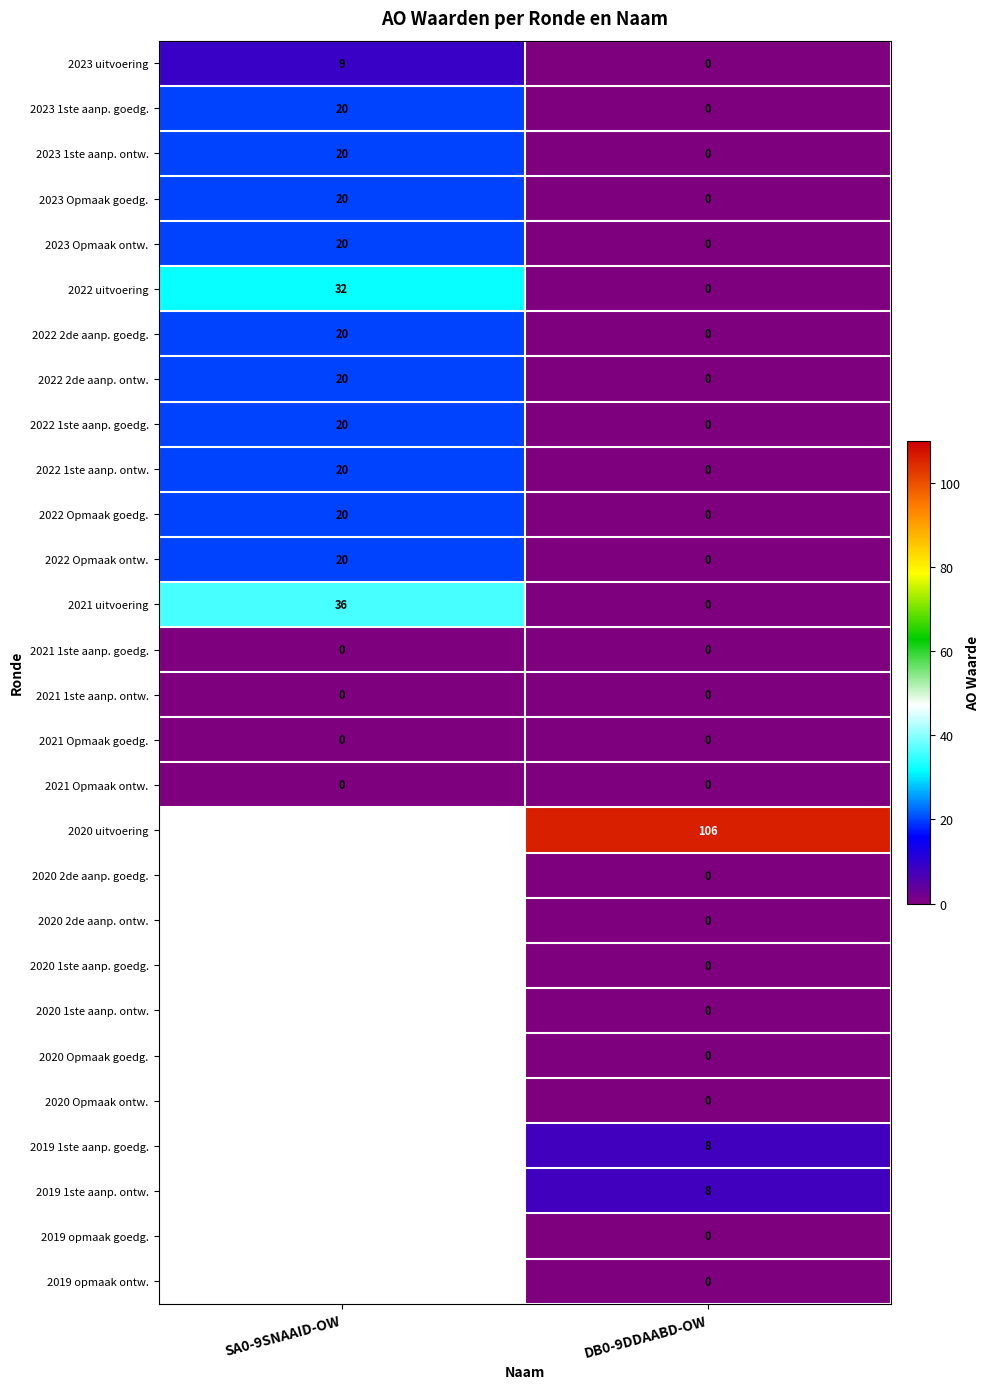

What is the approximate value of 2022 Opmaak goedg. at SA0-9SNAAID-OW?

20